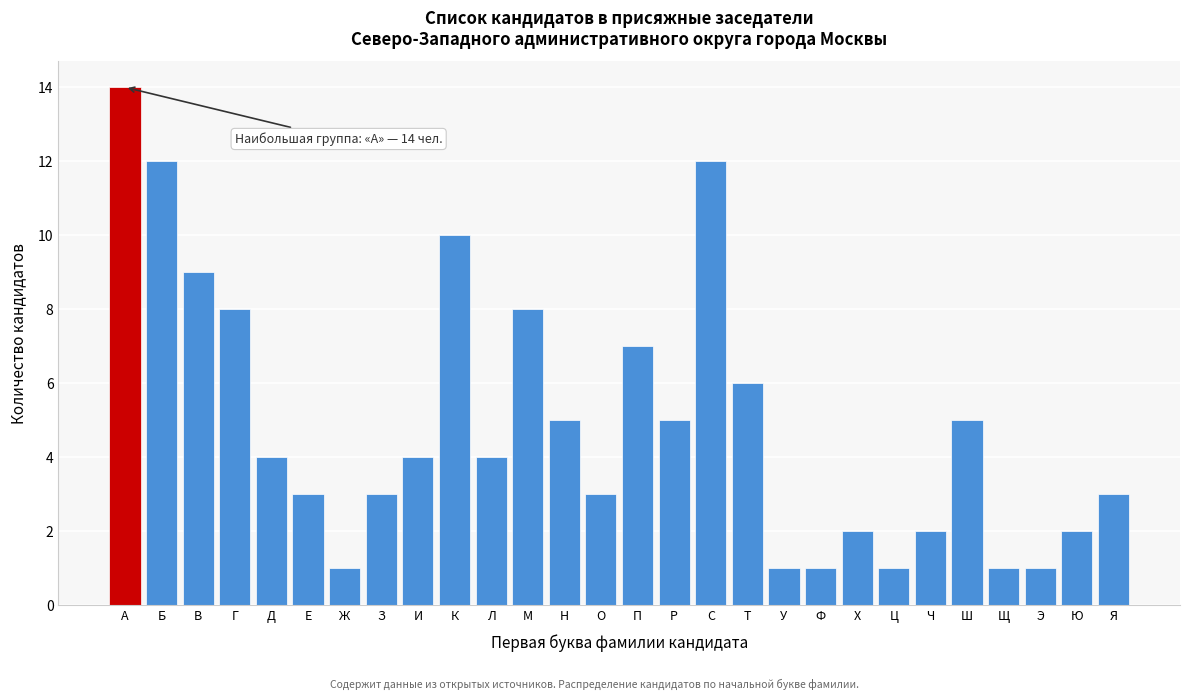

Reading left to right, transcribe all the data shown in this chart.

А=14	Б=12	В=9	Г=8	Д=4	Е=3	Ж=1	З=3	И=4	К=10	Л=4	М=8	Н=5	О=3	П=7	Р=5	С=12	Т=6	У=1	Ф=1	Х=2	Ц=1	Ч=2	Ш=5	Щ=1	Э=1	Ю=2	Я=3